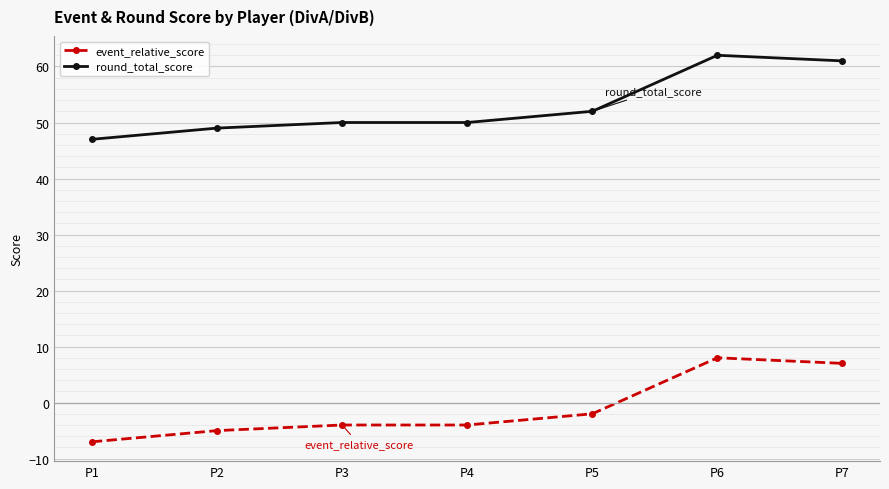

At which category does the chart reach its minimum across all series?

P1